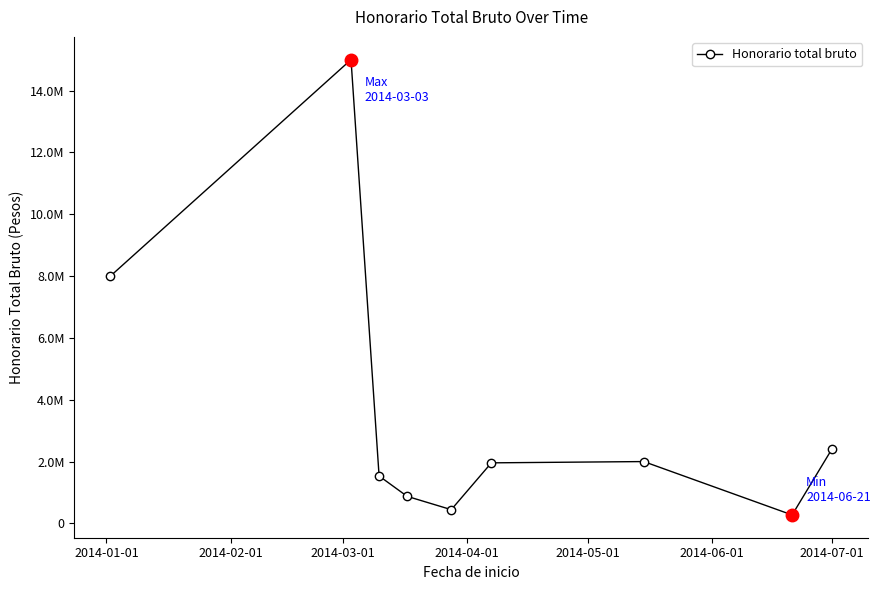

Is this an area chart (filled region under the line)?

No